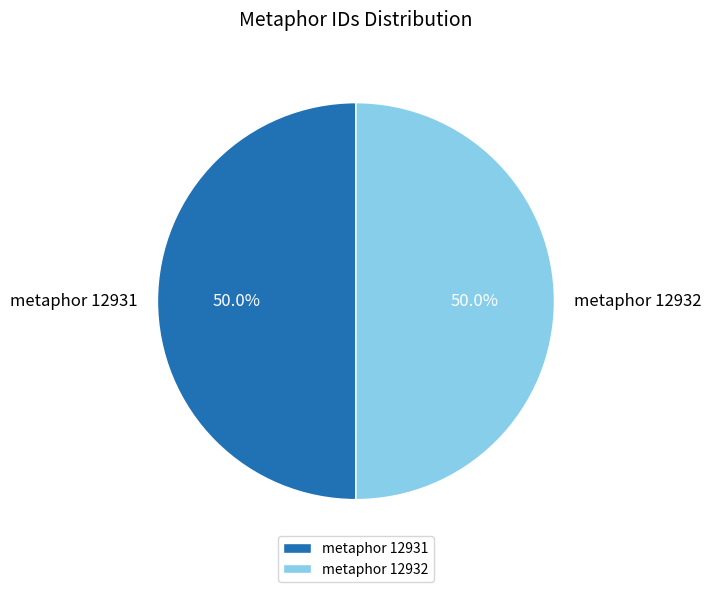

What percentage is the metaphor 12932 slice, to the nearest percent?

50%